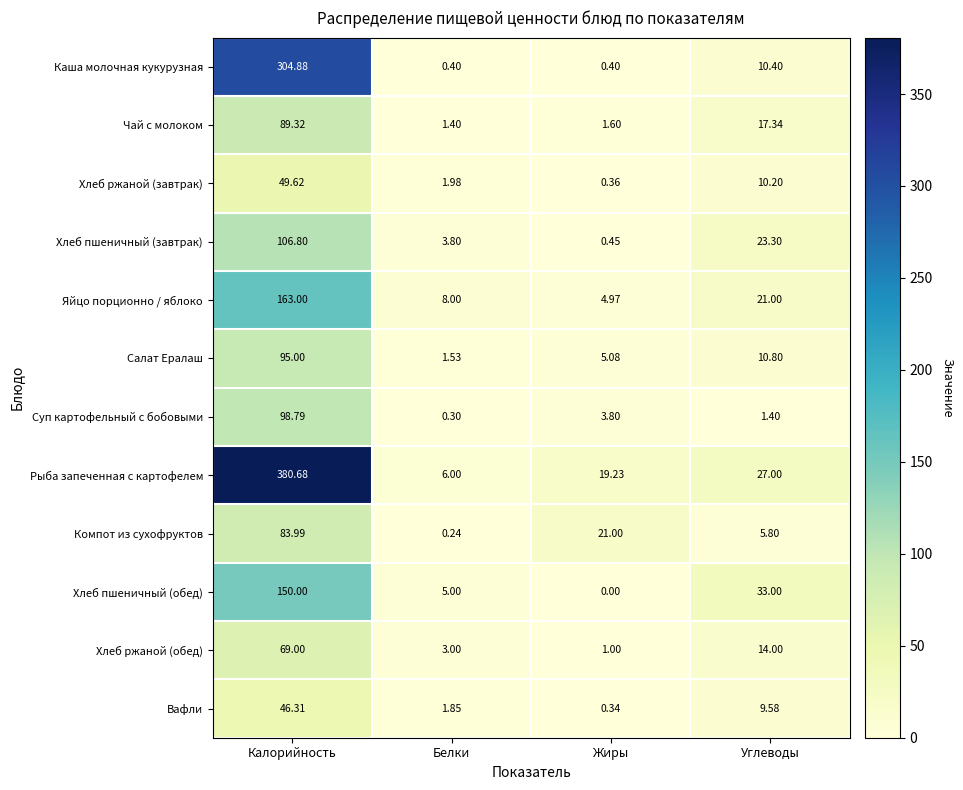

Which label corresponds to the smallest value in the chart?

Жиры